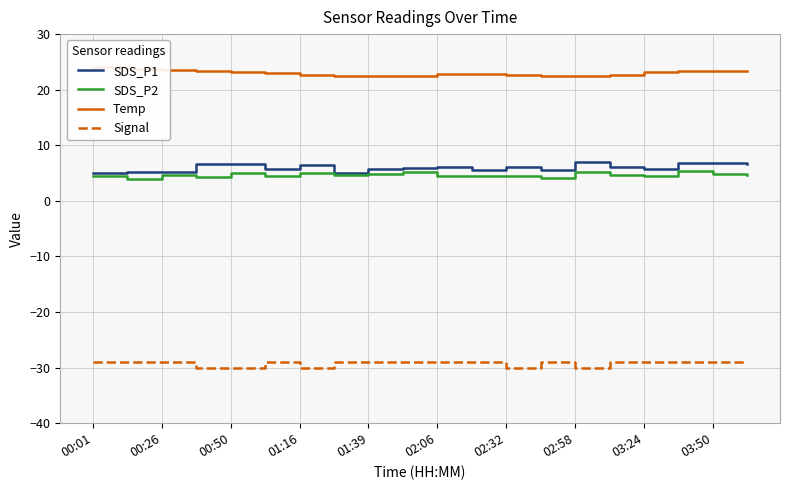

Read the SDS_P2 value at 02:32.

4.5